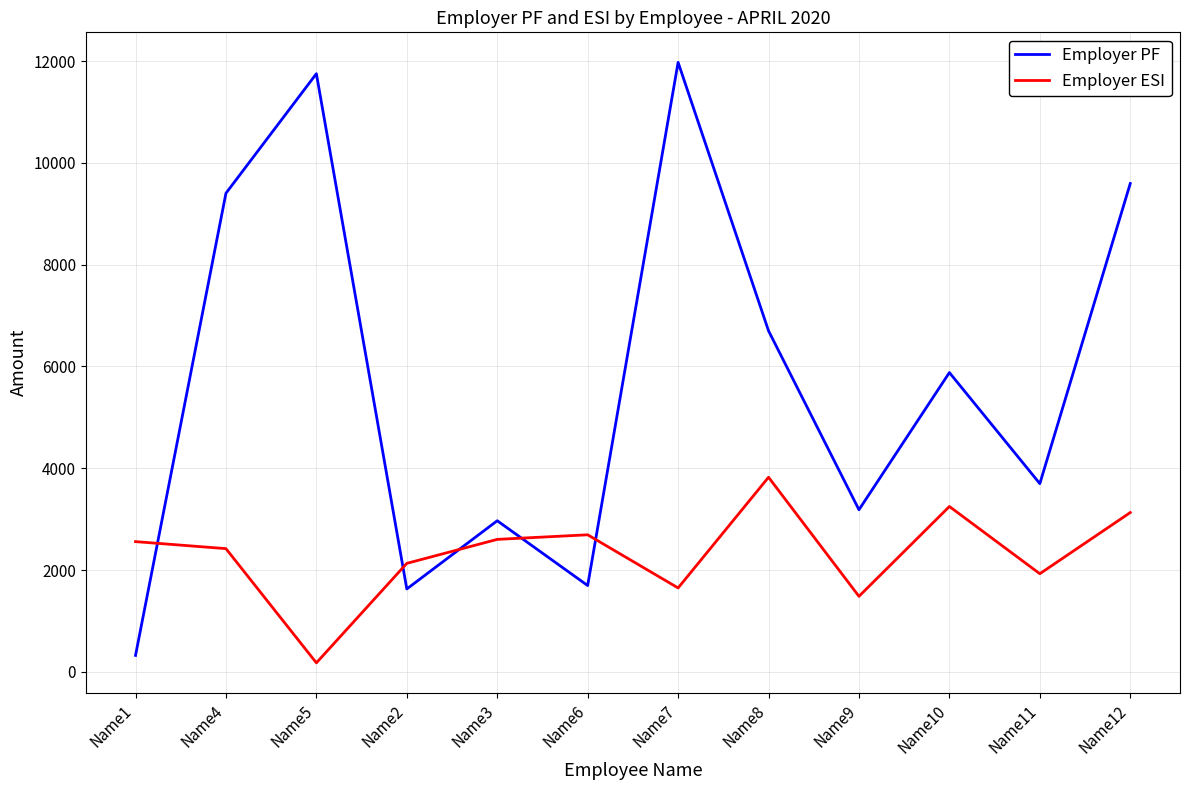

Which series changed the most between Name1 and Name3?

Employer PF